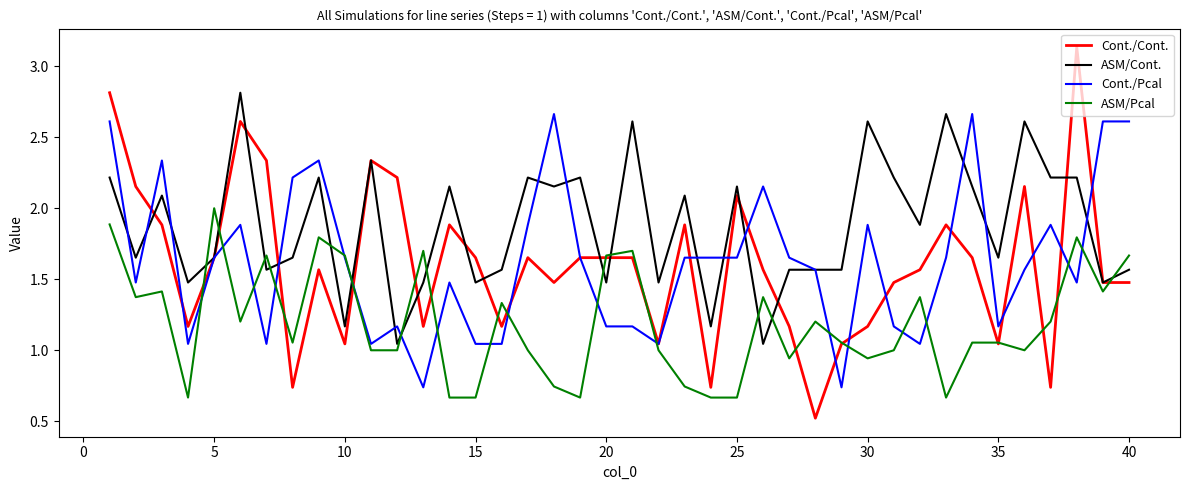

Does the chart display data point markers on the line(s)?

No